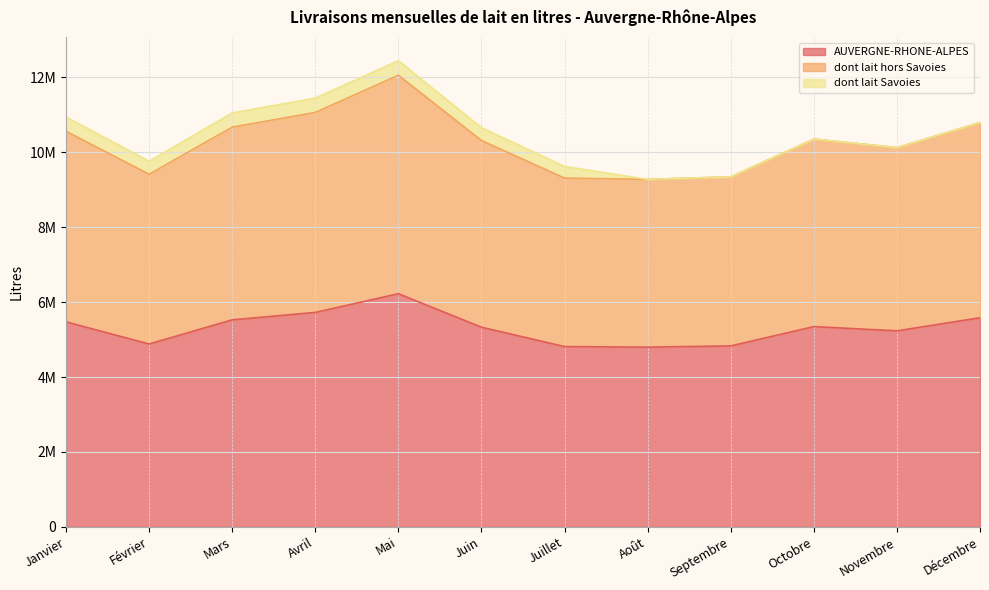

What is the label of the 4th point from the left?

Avril